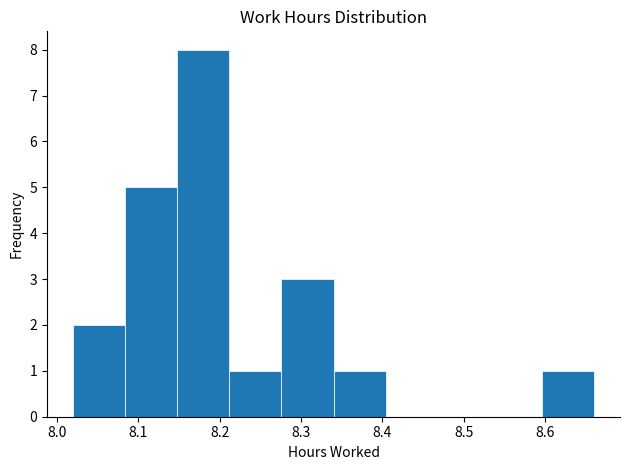

What is the height of the bar covering 8.276 to 8.340 on the x-axis? Neither the bar edges nor the heights are printed on the chart, so give them approximately, as read against the axes.

3